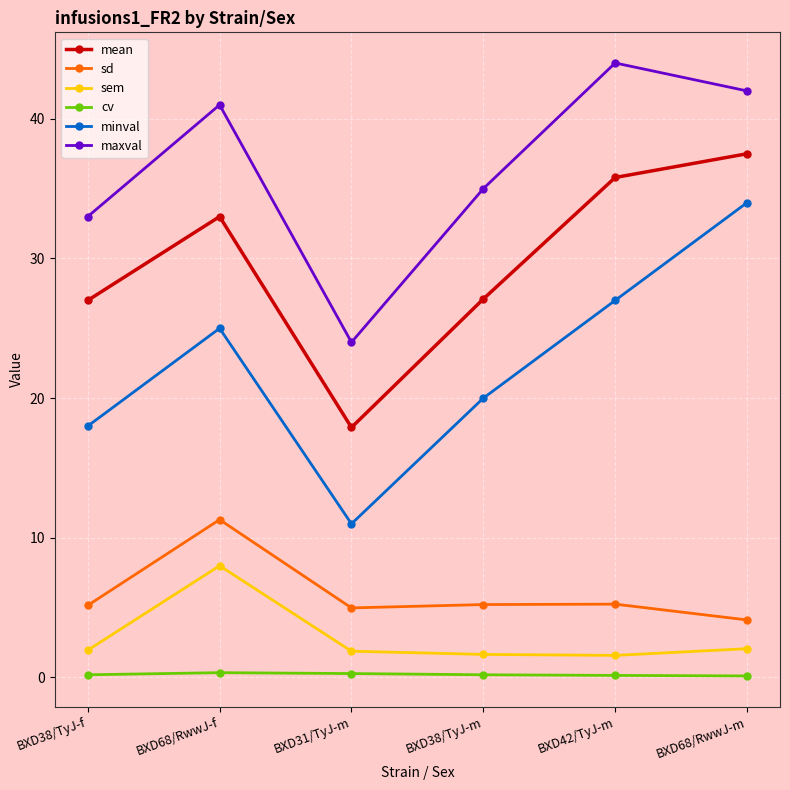

What is the difference between the second highest and second lowest values in the sd series?

0.3